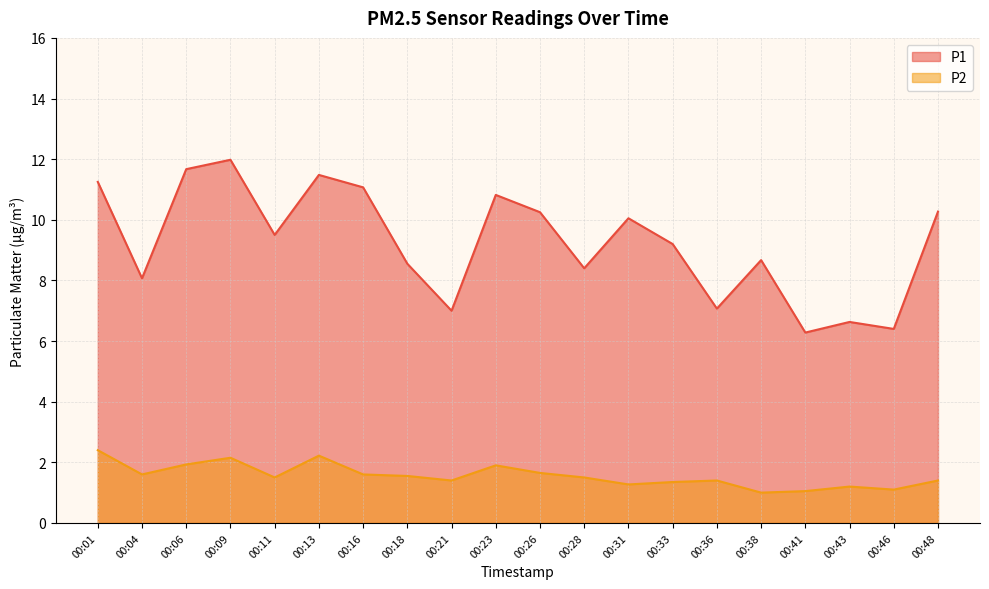

Reading left to right, transcribe all the data shown in this chart.

P1: 00:01=11.2	00:04=8.1	00:06=11.7	00:09=12.0	00:11=9.5	00:13=11.5	00:16=11.1	00:18=8.6	00:21=7.0	00:23=10.8	00:26=10.2	00:28=8.4	00:31=10.1	00:33=9.2	00:36=7.1	00:38=8.7	00:41=6.3	00:43=6.6	00:46=6.4	00:48=10.3
P2: 00:01=2.4	00:04=1.6	00:06=1.9	00:09=2.1	00:11=1.5	00:13=2.2	00:16=1.6	00:18=1.6	00:21=1.4	00:23=1.9	00:26=1.6	00:28=1.5	00:31=1.3	00:33=1.4	00:36=1.4	00:38=1.0	00:41=1.1	00:43=1.2	00:46=1.1	00:48=1.4